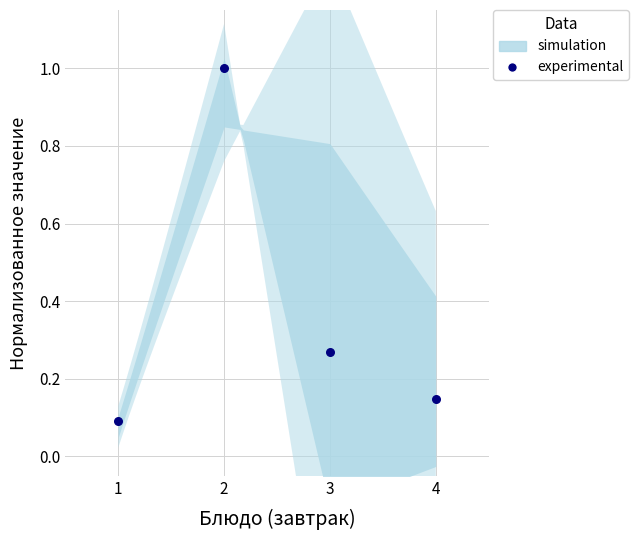

What is the average Y value?

0.4